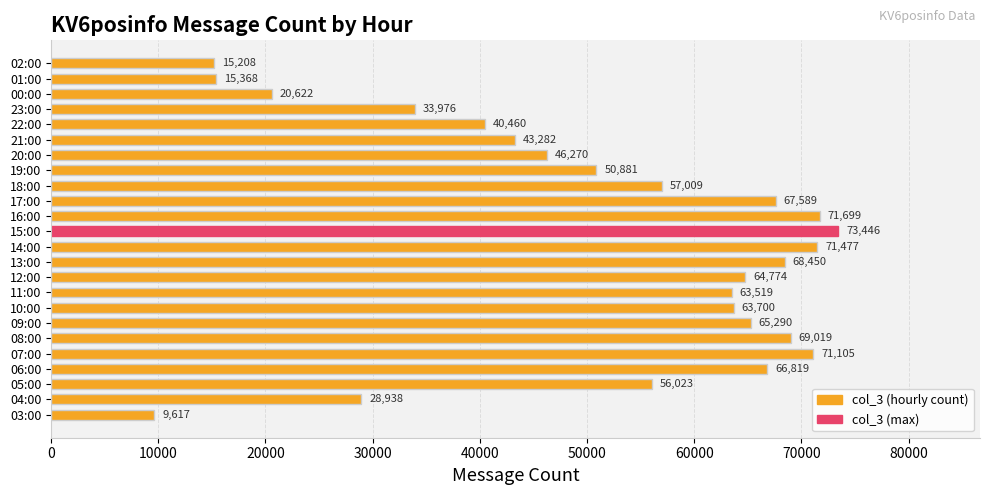

The chart shows a value of 28414 at 07:00. True or false?

False